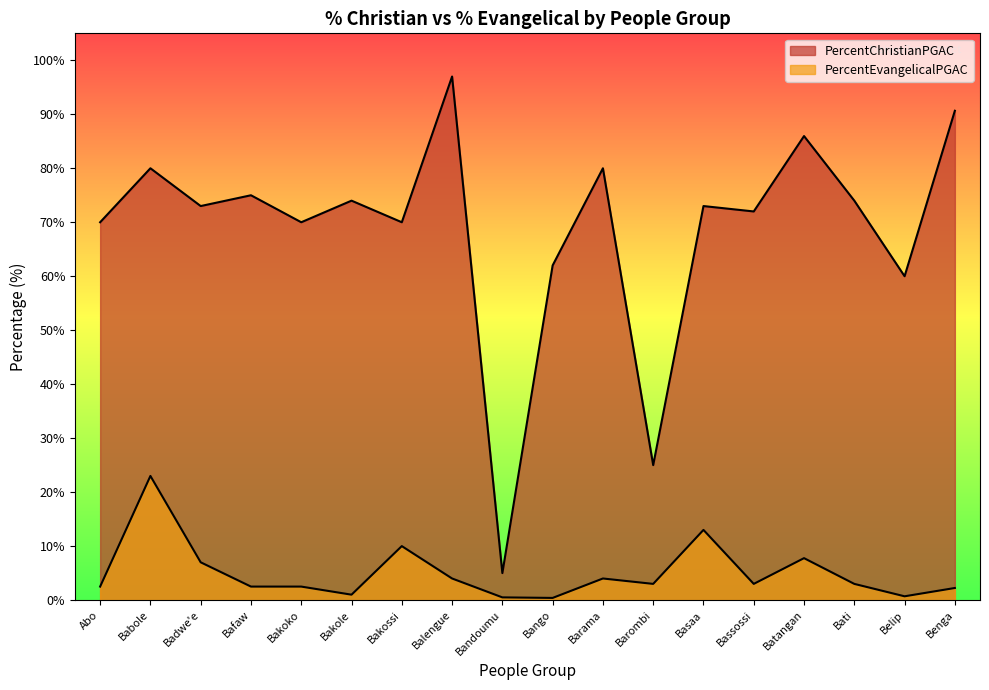

Reading left to right, what are all the values shown in this chart?

PercentChristianPGAC: Abo=70.0	Babole=80.0	Badwe'e=73.0	Bafaw=75.0	Bakoko=70.0	Bakole=74.0	Bakossi=70.0	Balengue=97.0	Bandoumu=5.0	Bango=62.0	Barama=80.0	Barombi=25.0	Basaa=73.0	Bassossi=72.0	Batangan=86.0	Bati=74.0	Belip=60.0	Benga=90.7
PercentEvangelicalPGAC: Abo=2.5	Babole=23.0	Badwe'e=7.0	Bafaw=2.5	Bakoko=2.5	Bakole=1.0	Bakossi=10.0	Balengue=4.0	Bandoumu=0.5	Bango=0.4	Barama=4.0	Barombi=3.0	Basaa=13.0	Bassossi=3.0	Batangan=7.8	Bati=3.0	Belip=0.7	Benga=2.2